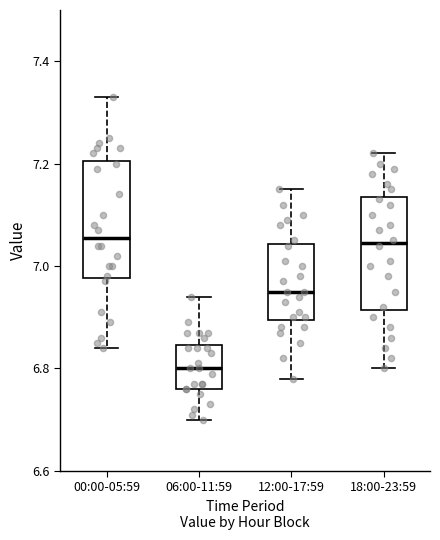

Where is the upper edge of the box for 06:00-11:59 on the y-axis? The values are not printed on the chart, so give them approximately, as read against the axis.

6.84